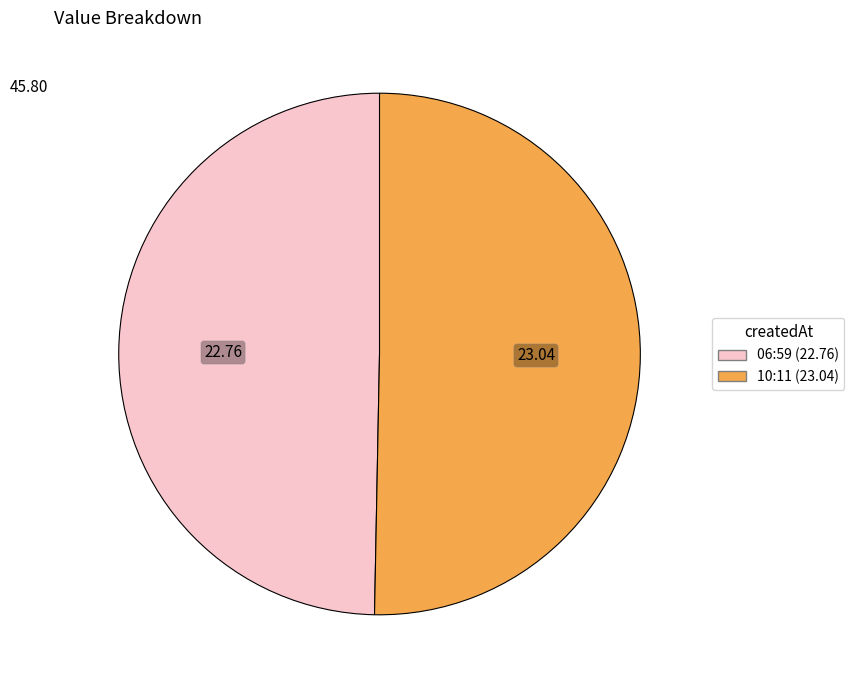

Do 06:59 (22.76) and 10:11 (23.04) together represent more than half of the pie?

Yes